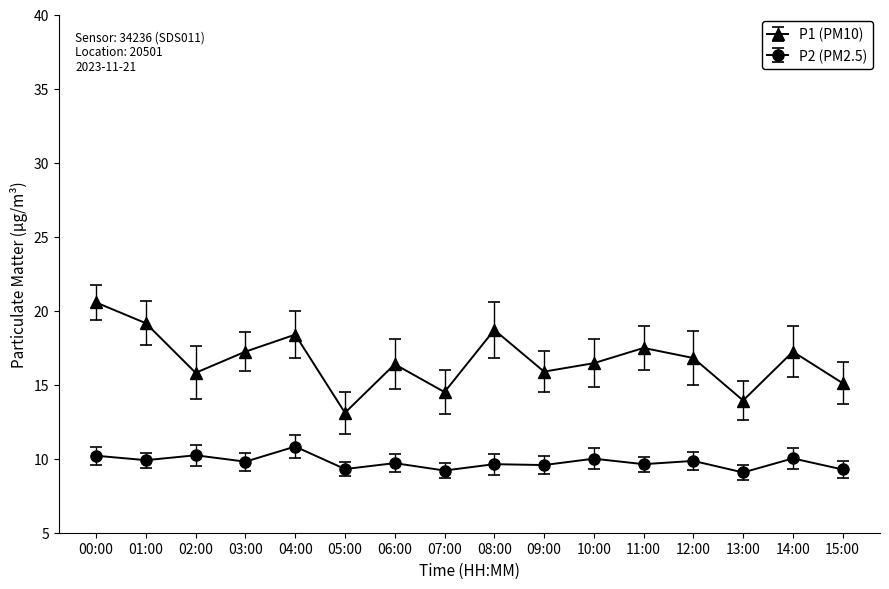

Which series has the largest range (max minus min)?

P1 (PM10)